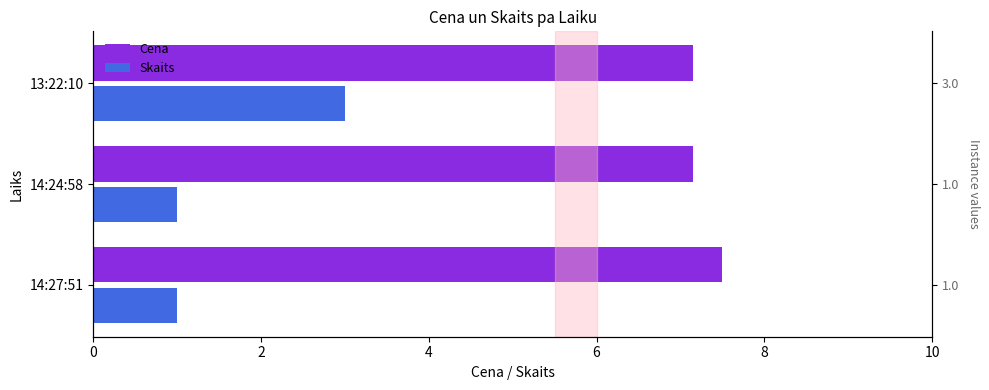

How many categories are shown in the chart?

3